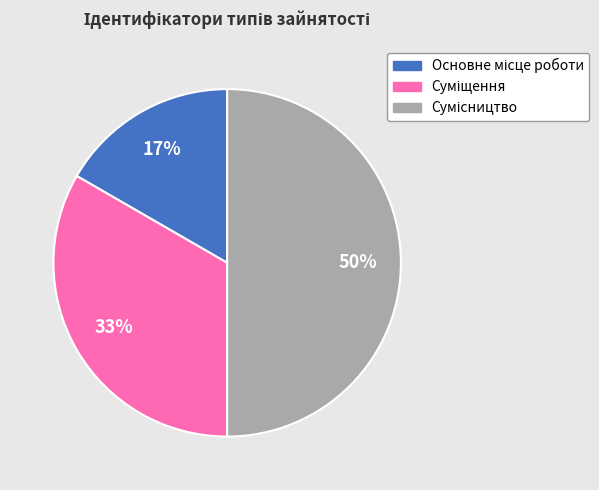

To the nearest percent, what is the average slice percentage?

33%